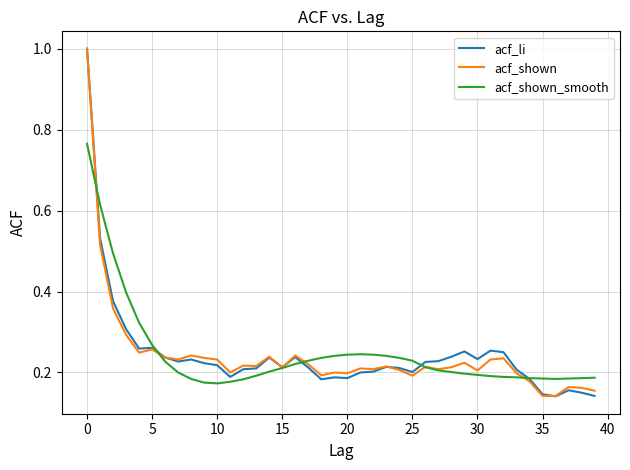

What is the sum of all acf_shown_smooth values?

9.8